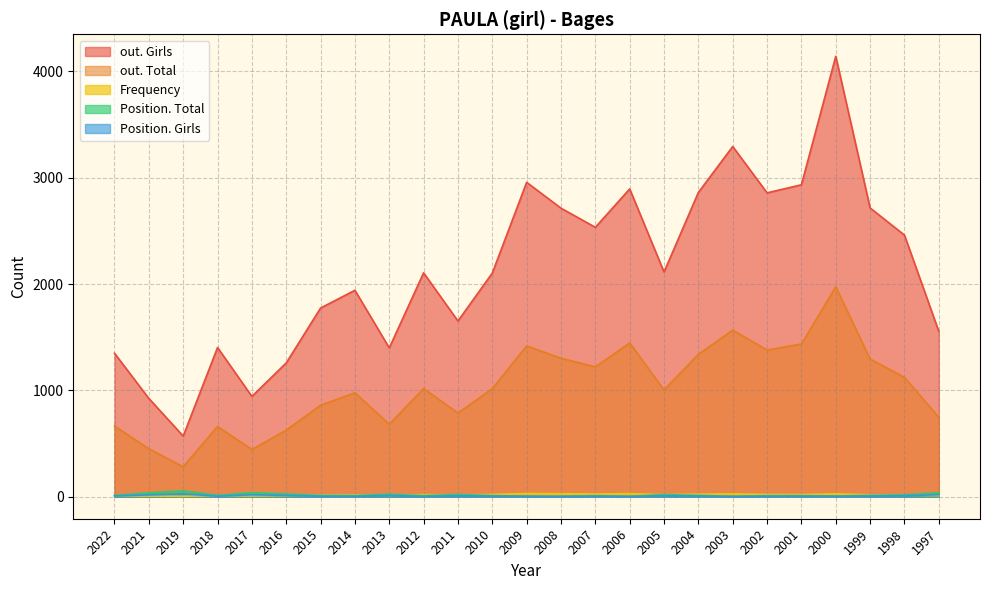

How many values in the Position. Girls series are below 6?

11